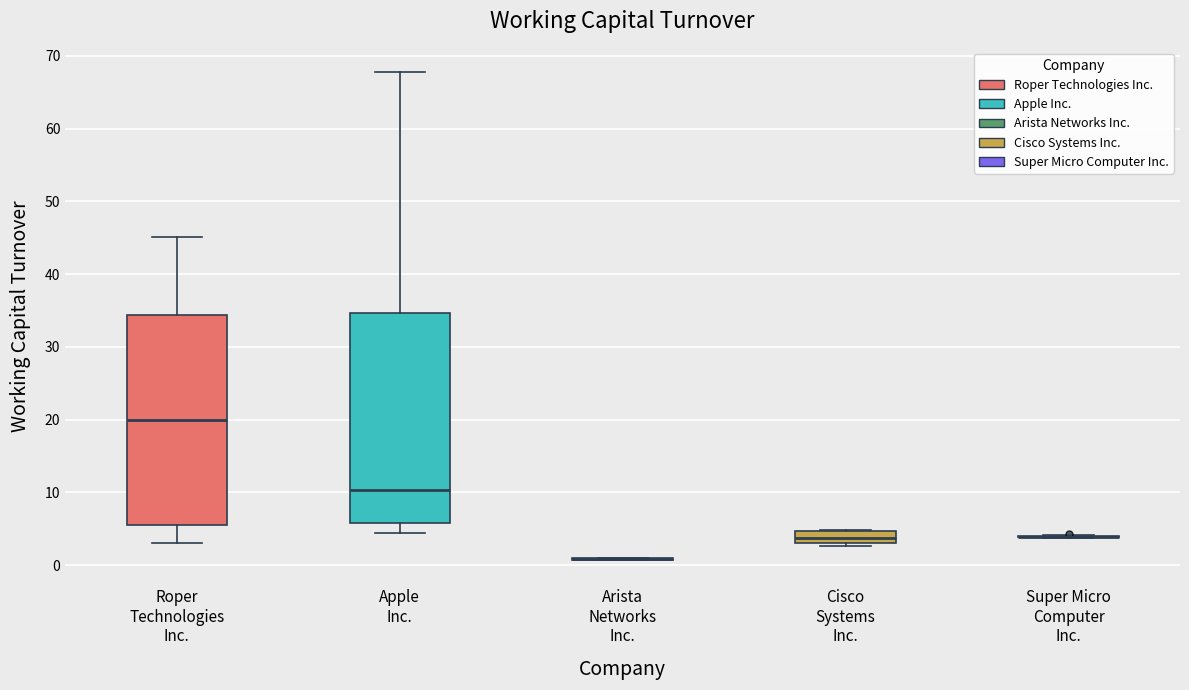

Reading left to right, read every box against the y-axis: the position of its median line, the range the box covers, and the ends of its whiskers. The values are not printed on the chart, so give them approximately, as read against the axis.

Roper Technologies Inc.: median 20, box 6 to 34, whiskers 3 to 45
Apple Inc.: median 10, box 6 to 35, whiskers 4 to 68
Arista Networks Inc.: box collapsed to a line at 1, whiskers 1 to 1
Cisco Systems Inc.: median 4, box 3 to 5, whiskers 3 (just below the box's lower edge) to 5
Super Micro Computer Inc.: box collapsed to a line at 4, whiskers 4 to 4